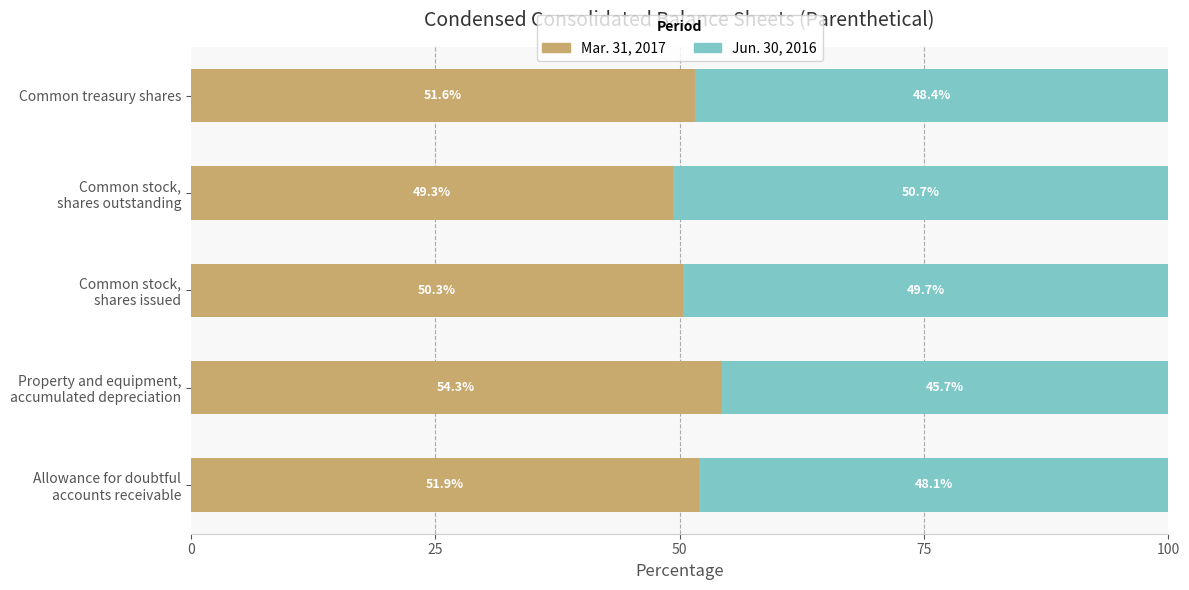

What is the lowest value of the Mar. 31, 2017 series?

49.3